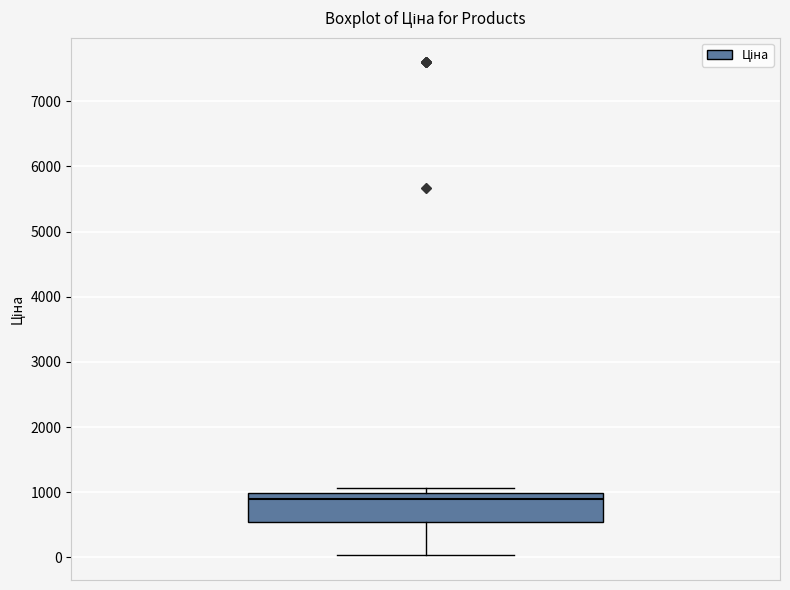

Where is the lower edge of the box on the y-axis? The values are not printed on the chart, so give them approximately, as read against the axis.

500